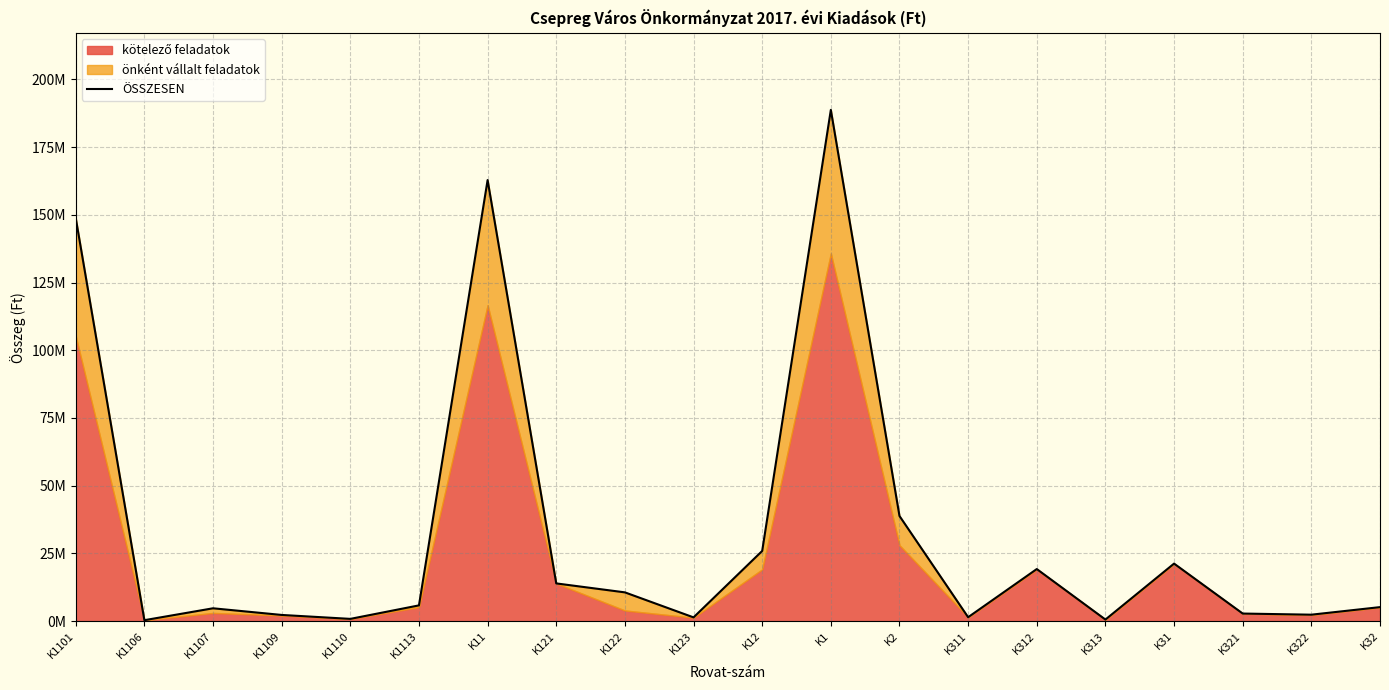

What is the sum of the values at K312 and K1113?

25030549